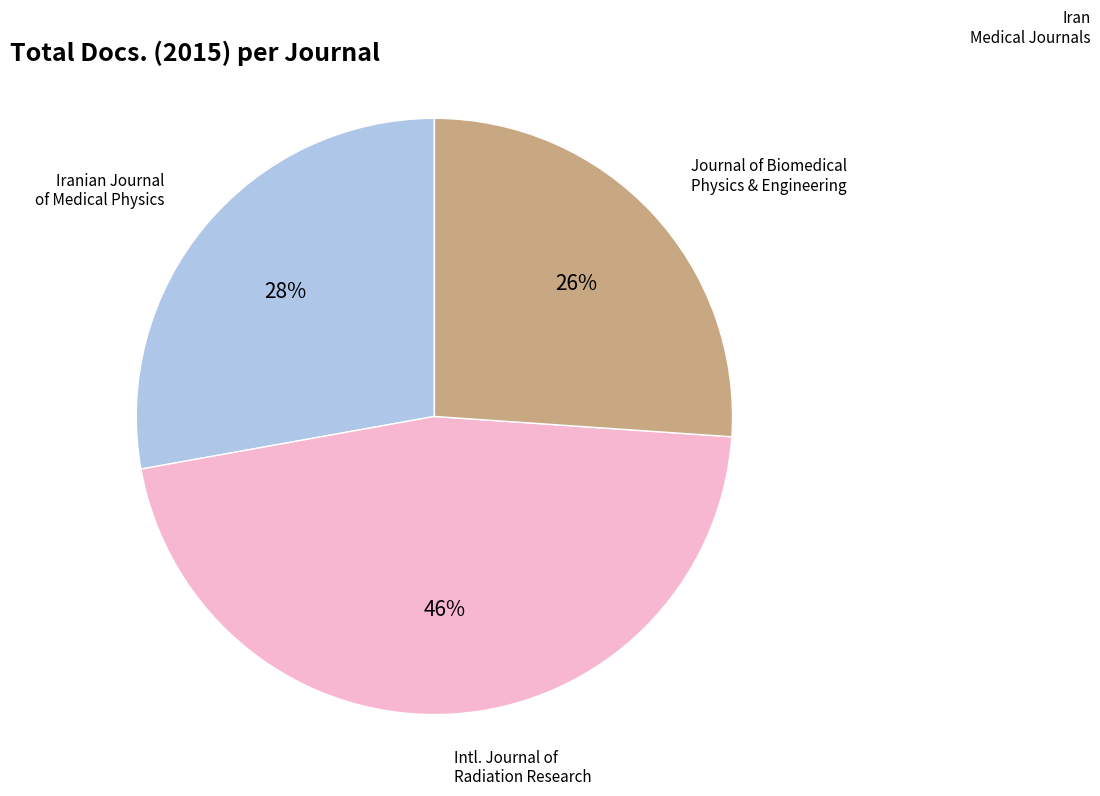

To the nearest percent, what is the average slice percentage?

33%